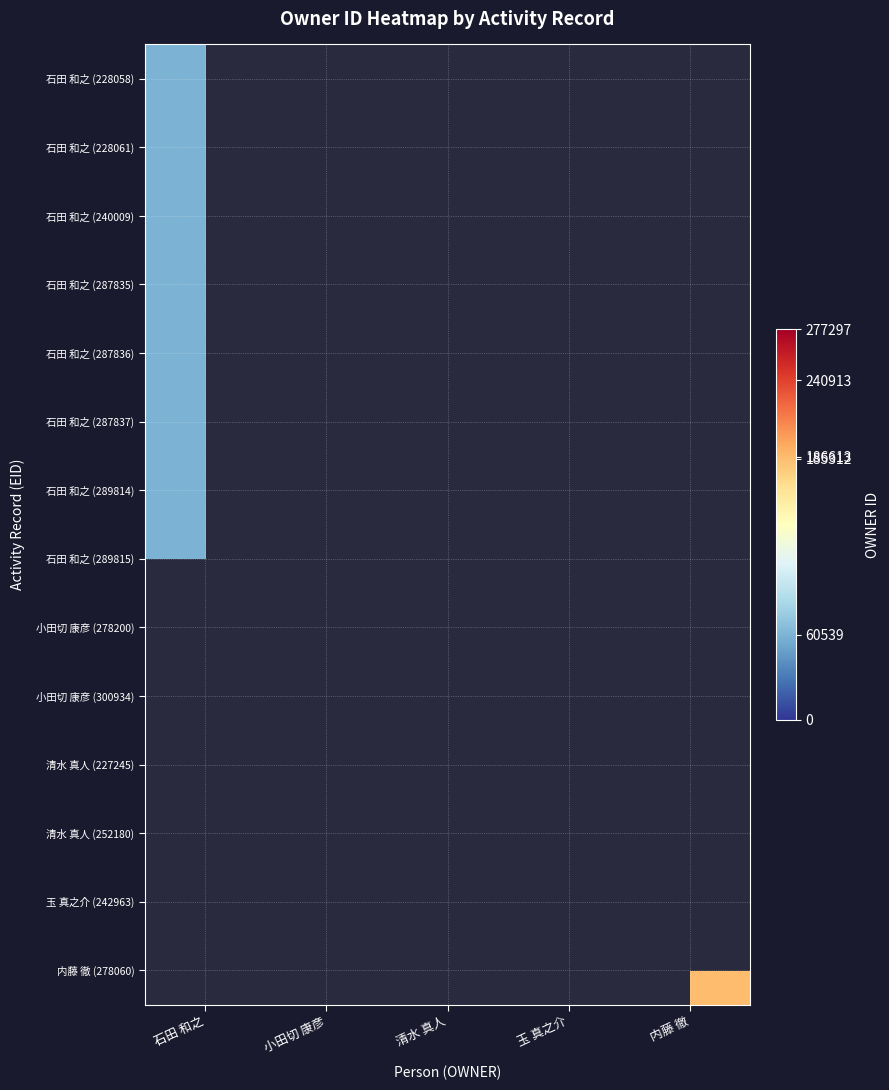

Count the number of categories in the chart.

5